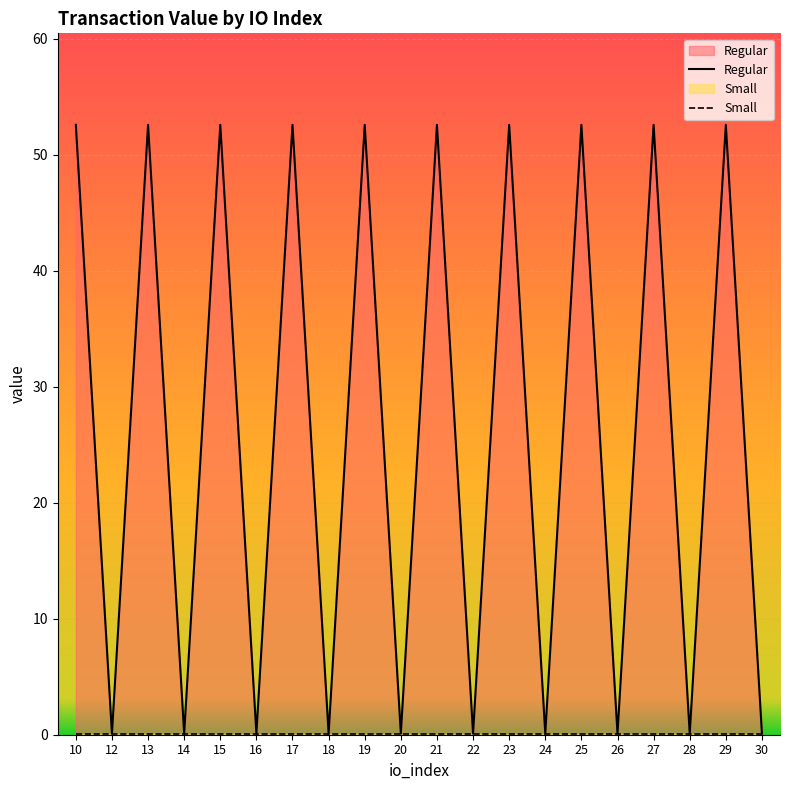

Does the chart display data point markers on the line(s)?

No